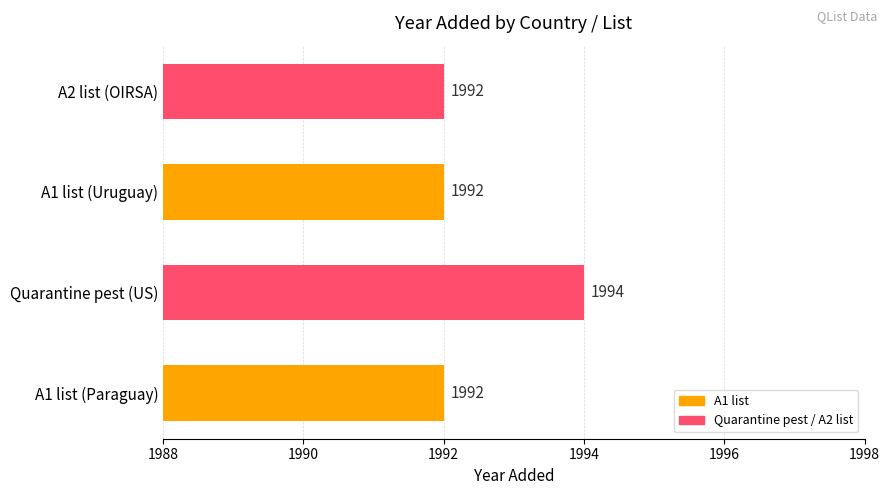

How many values are between 1992 and 1994?

4